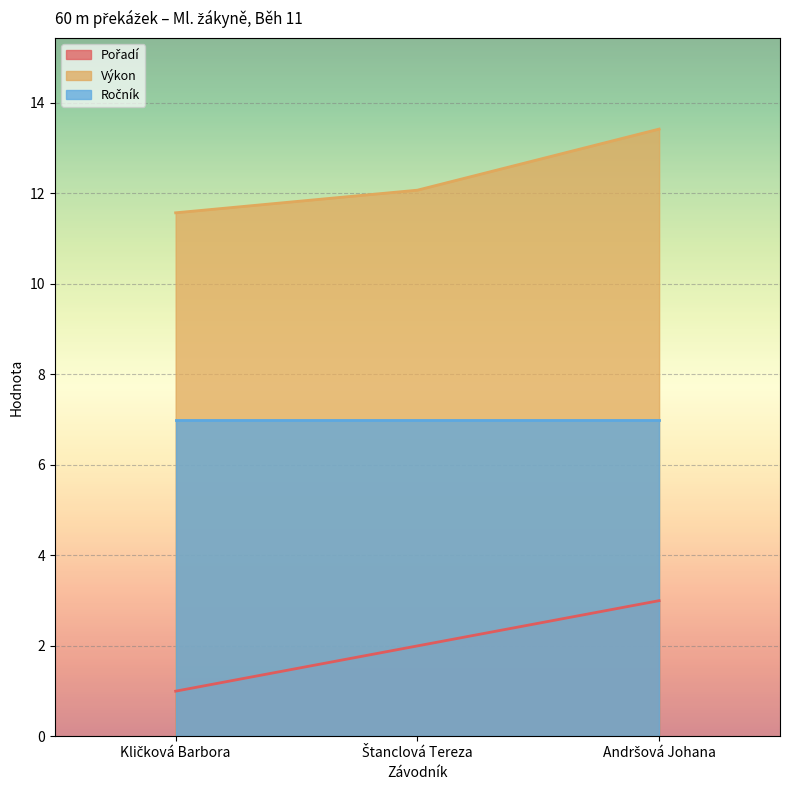

Rank the categories by Pořadí value from lowest to highest.

Kličková Barbora, Štanclová Tereza, Andršová Johana